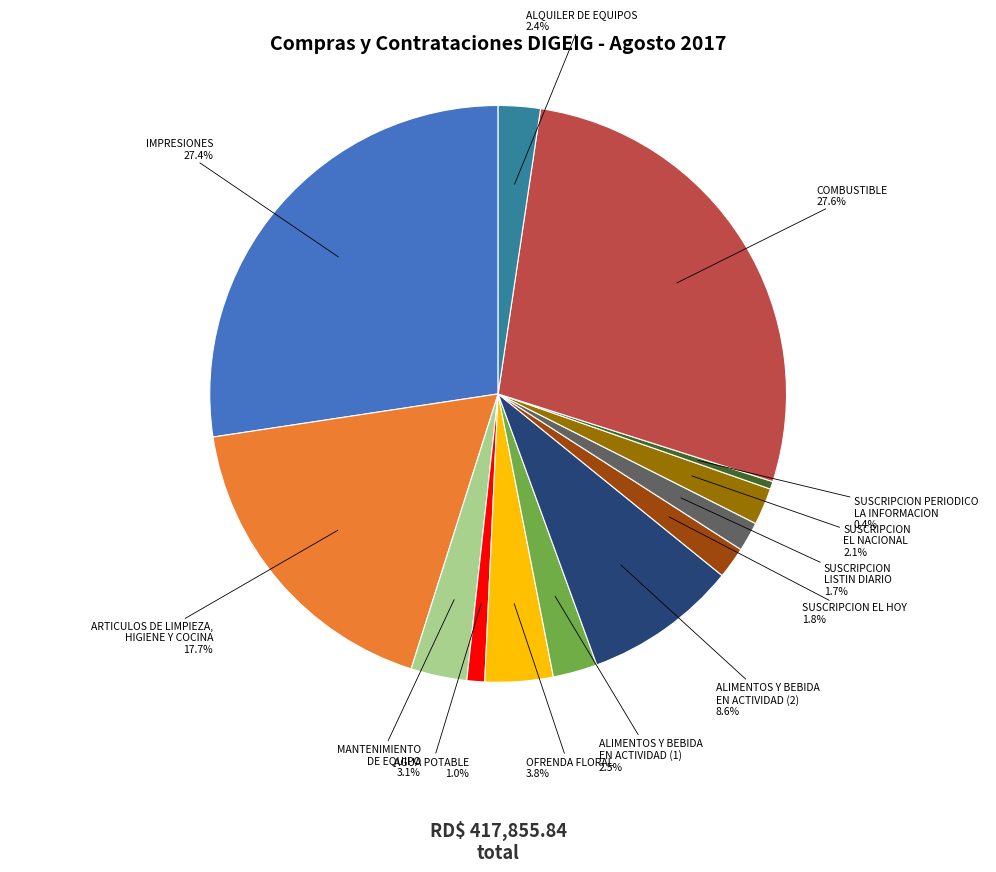

What is the smallest slice in the pie chart?

SUSCRIPCION PERIODICO LA INFORMACION